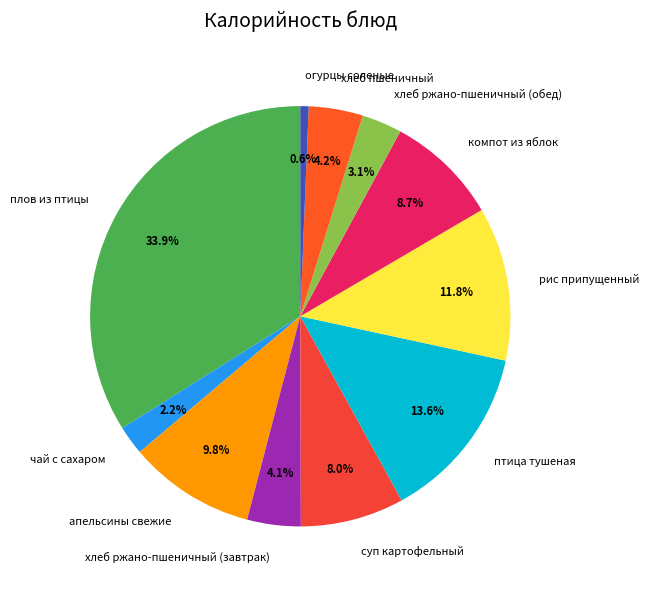

What is the largest slice in the pie chart?

плов из птицы